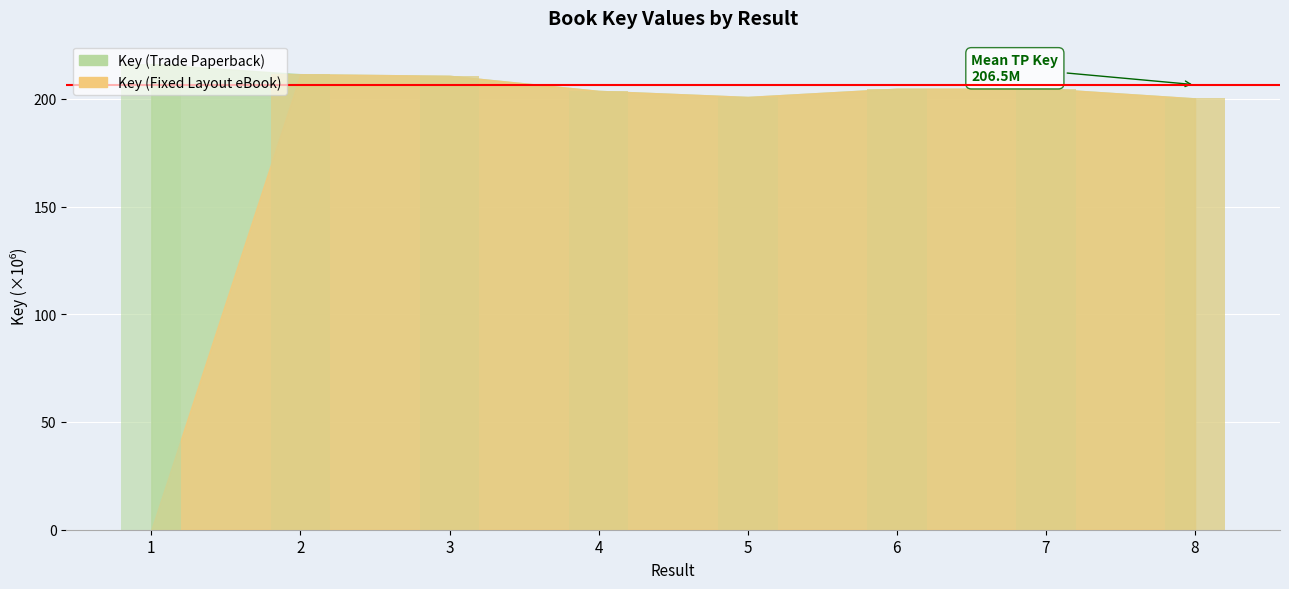

Is it true that Key (Trade Paperback) equals 204.7 at 7?

True